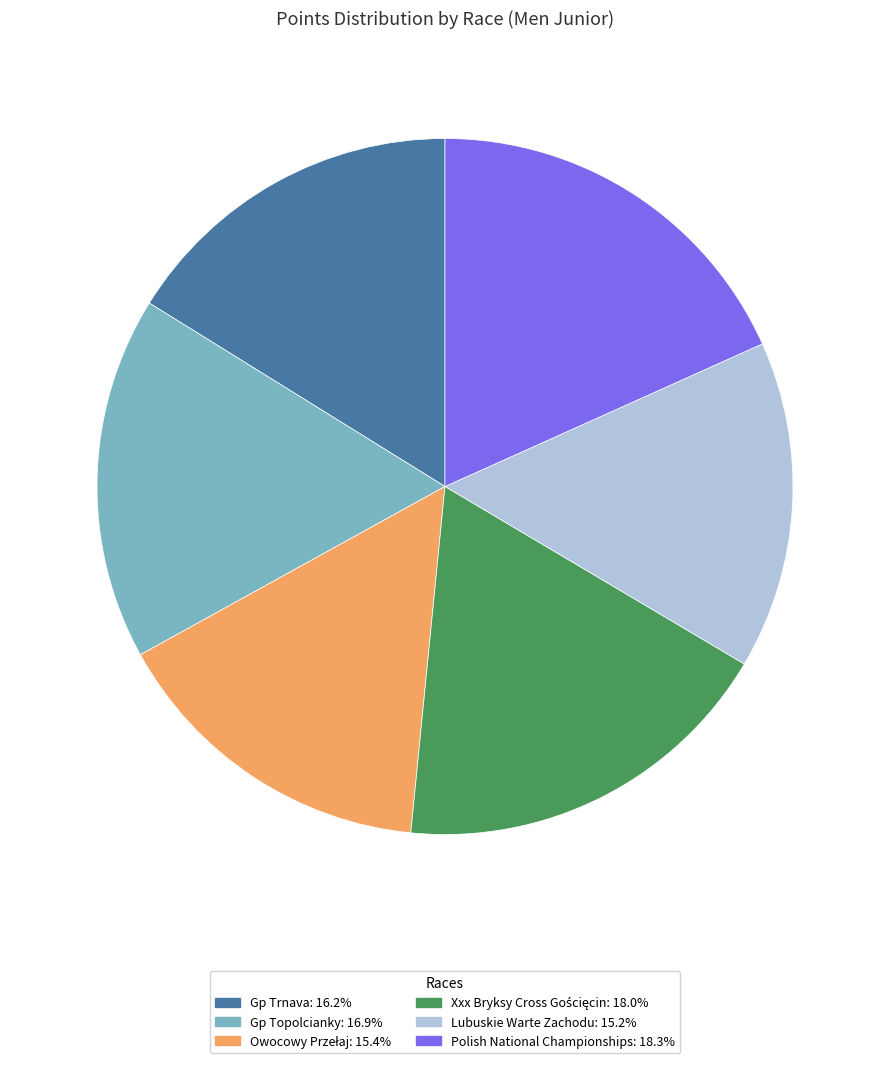

How many slices are in this pie chart?

6